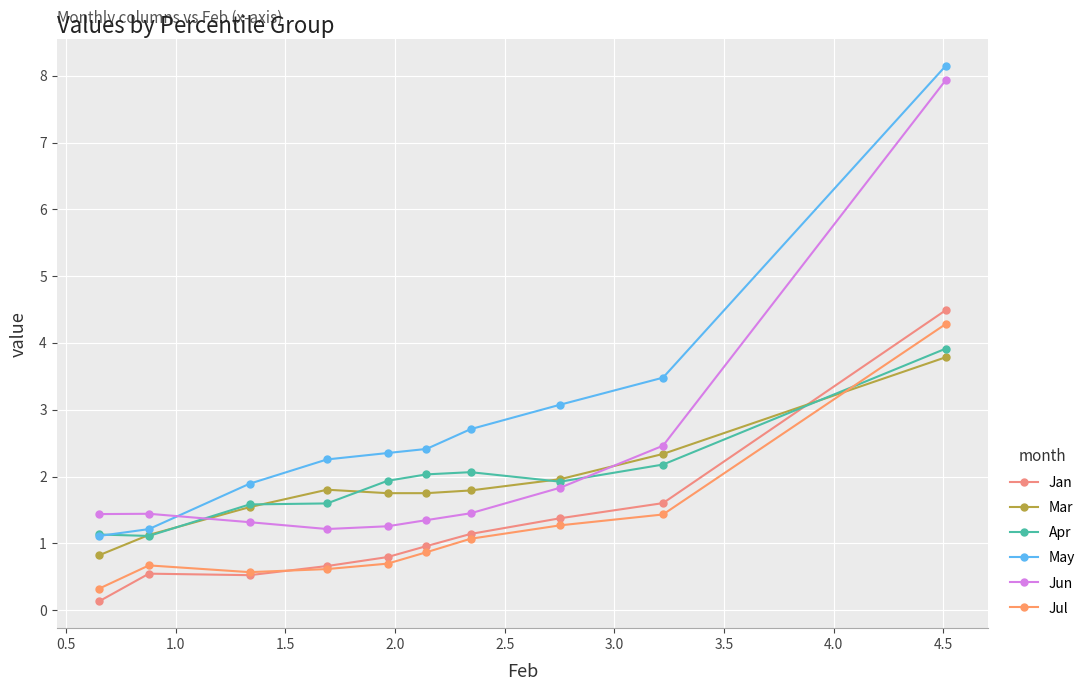

Is it true that May equals 1.6 at 3.0?

False